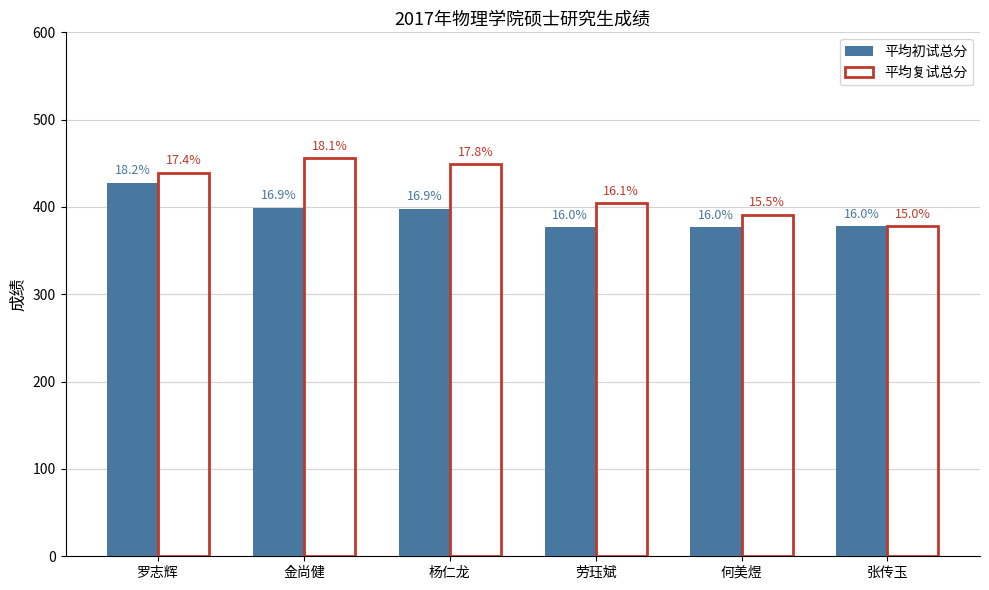

The 平均复试总分 series shows 404 at 劳珏斌. True or false?

True